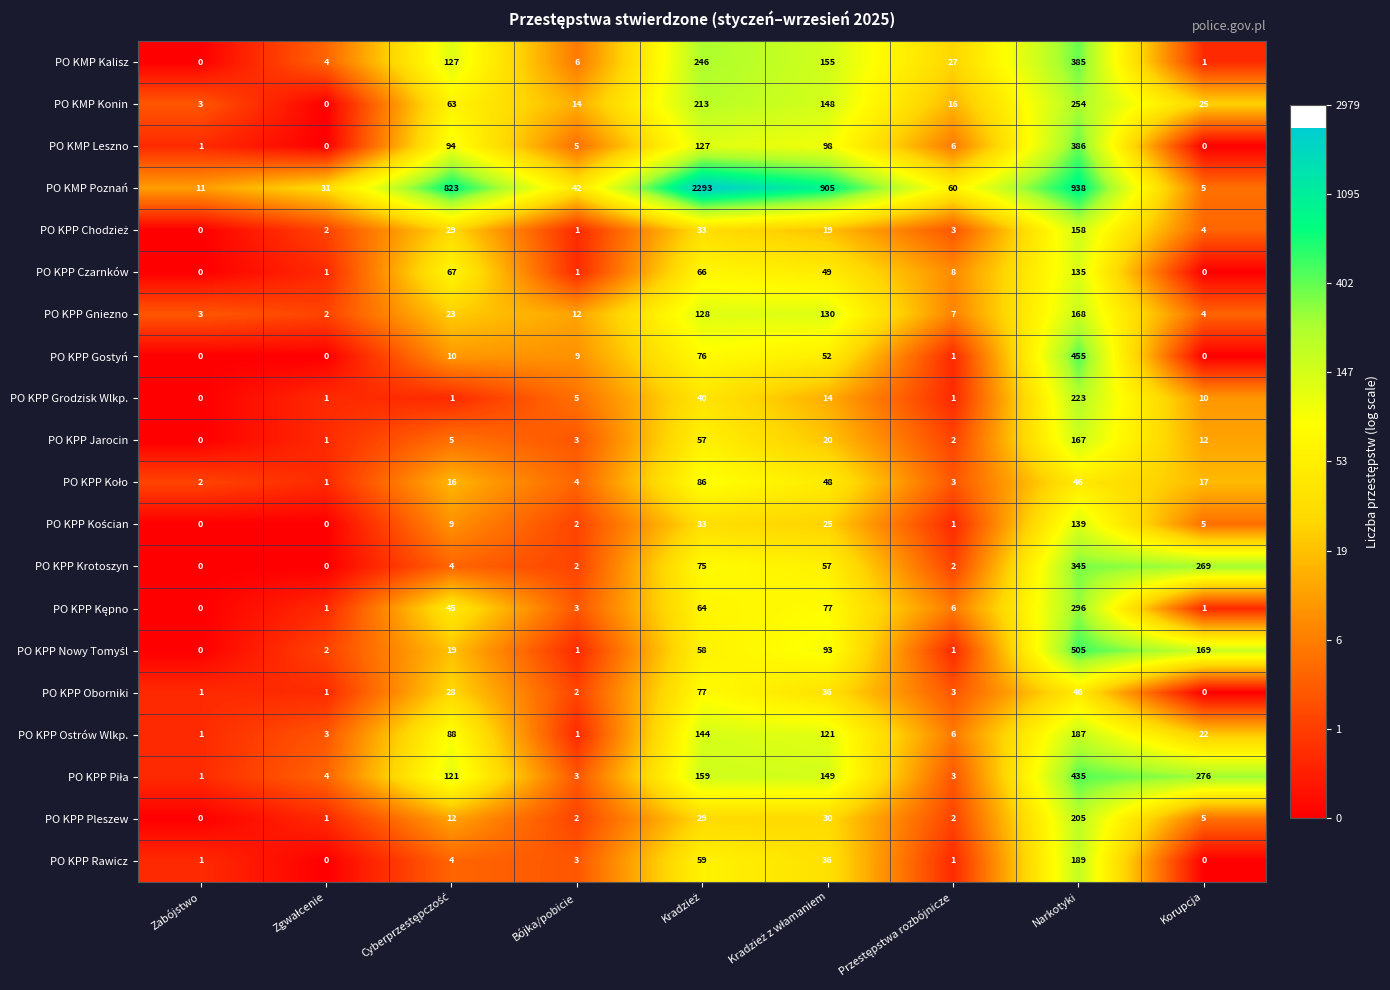

Which series has the largest range (max minus min)?

PO KMP Poznań